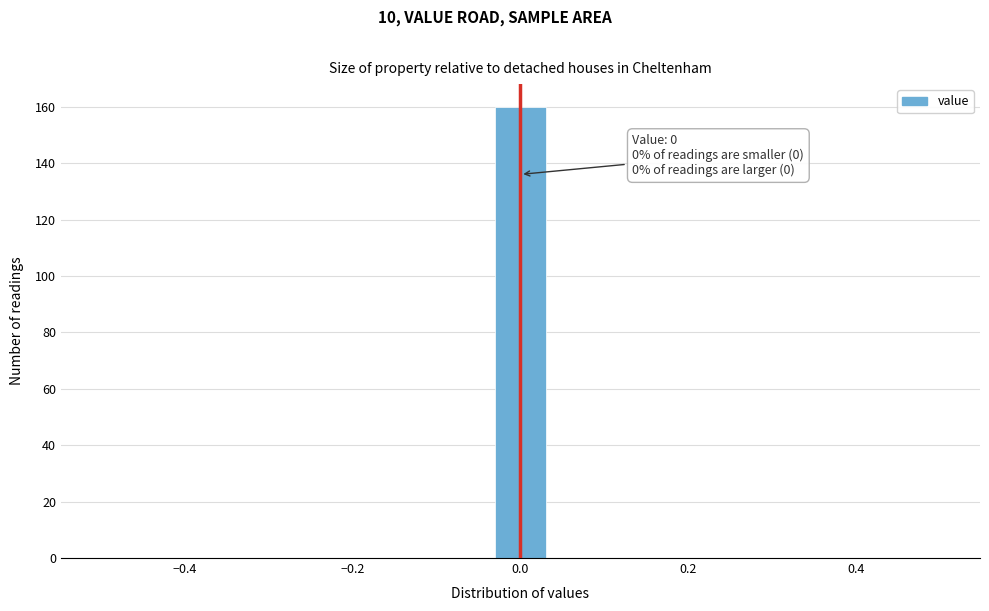

Around what value on the x-axis is the tallest bar? Give the approximate position of its centre, as read against the axis.

0.00